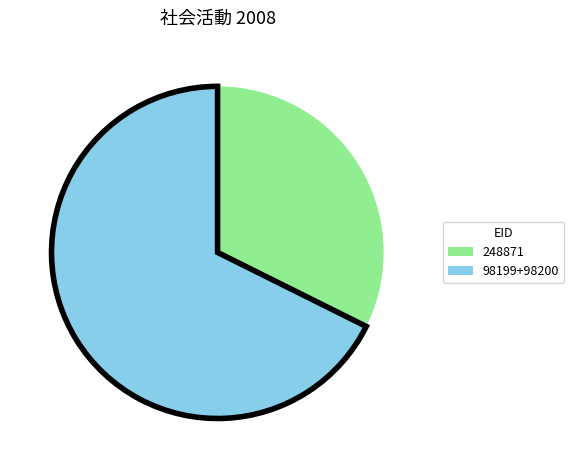

True or false: 248871 accounts for 32% of the total.

True